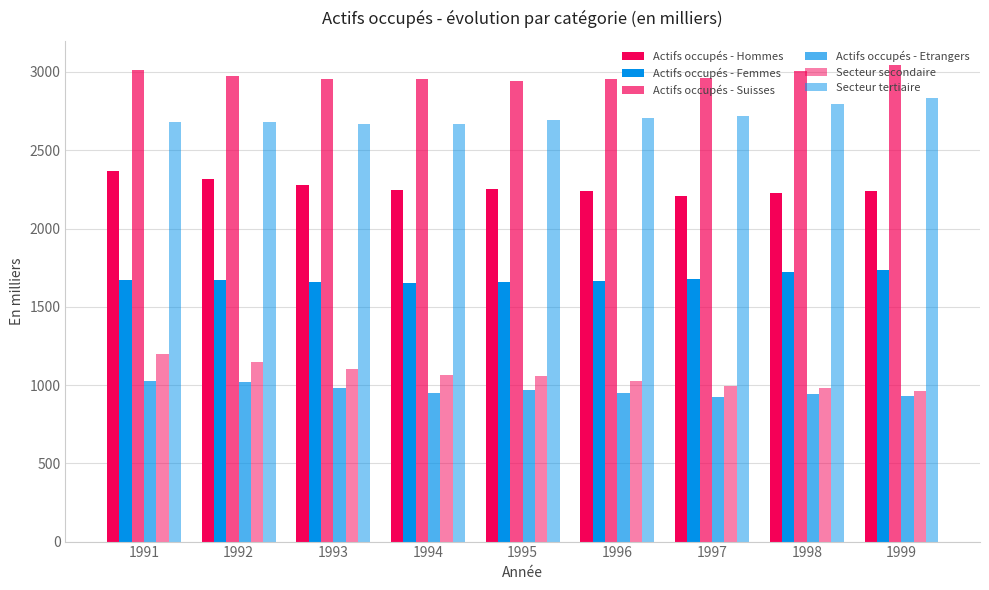

What is the difference between the second highest and minimum values in the Secteur secondaire series?

184.7